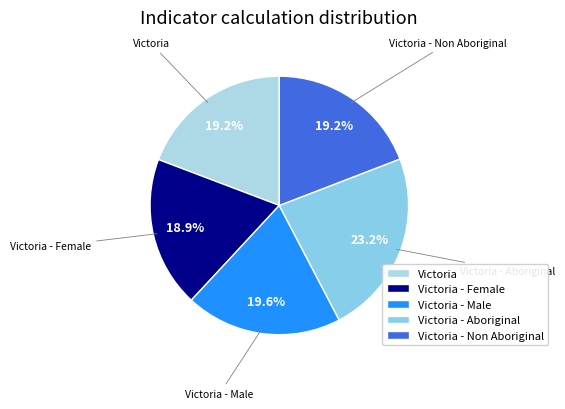

Does Victoria - Male account for over 50% of the chart?

No